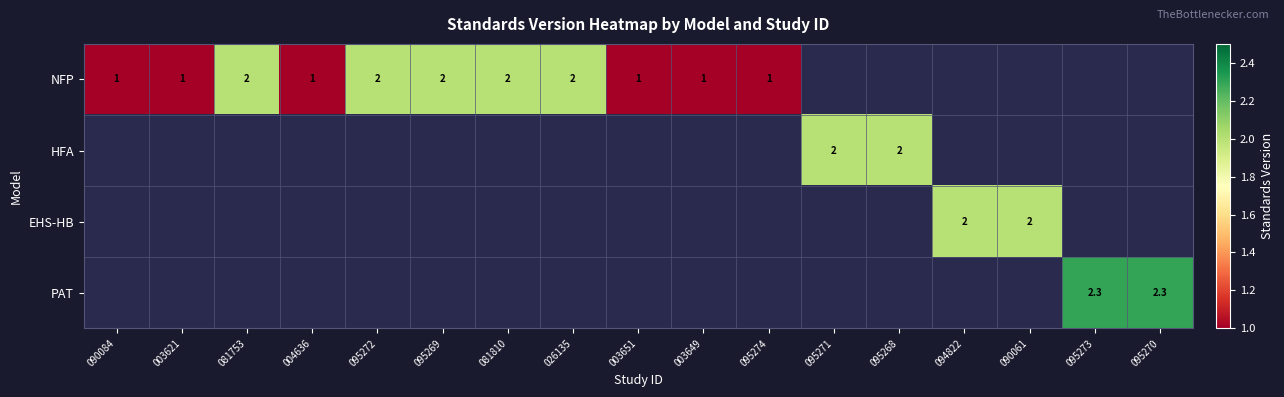

How many data points does each series have?

17